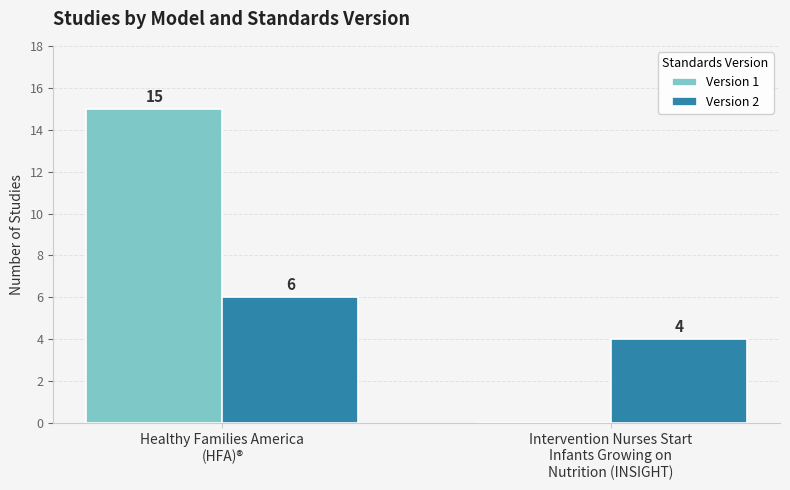

Which category has the highest value across all series?

Healthy Families America
(HFA)®